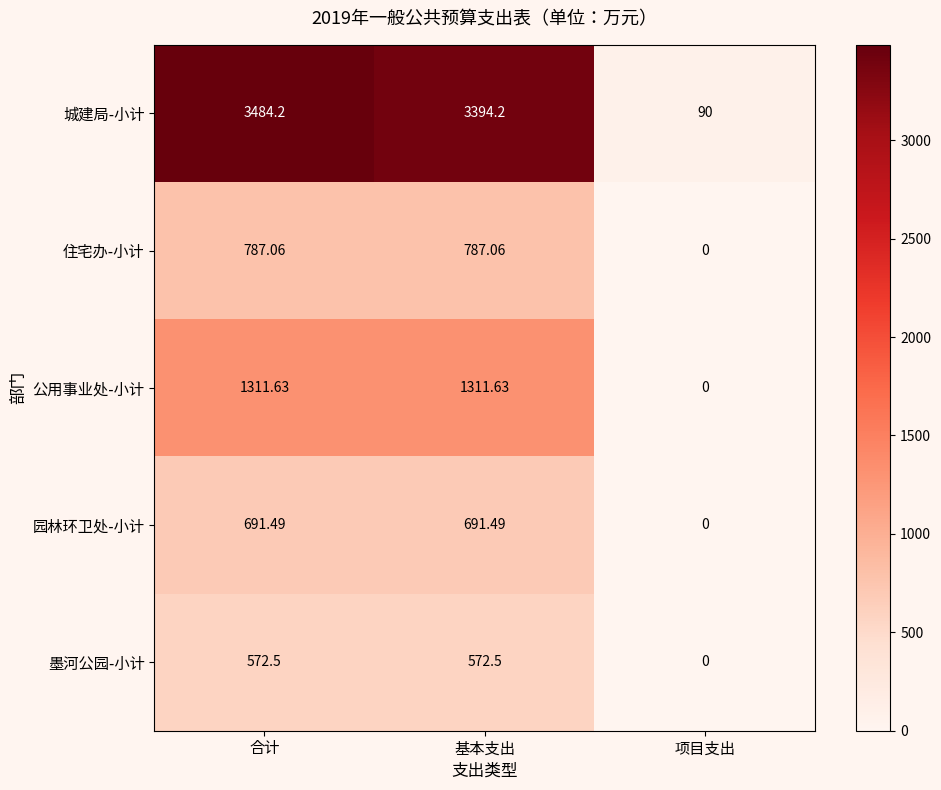

What is the spread (max minus min) of values at 项目支出?

90.0